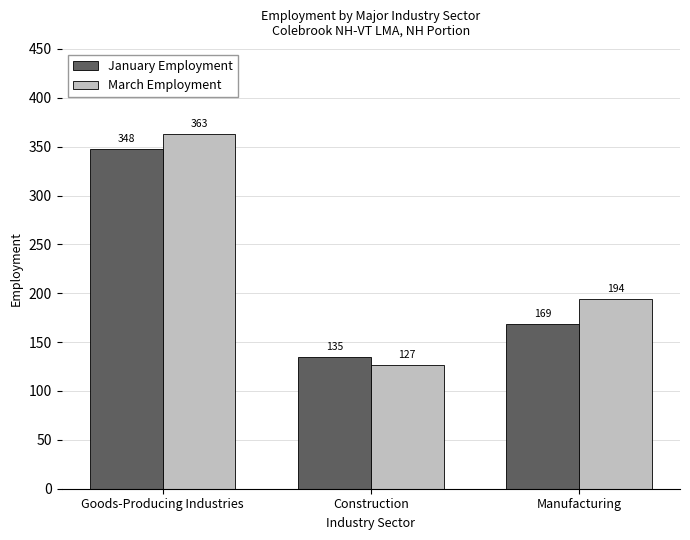

Reading left to right, transcribe all the data shown in this chart.

January Employment: 348	135	169
March Employment: 363	127	194